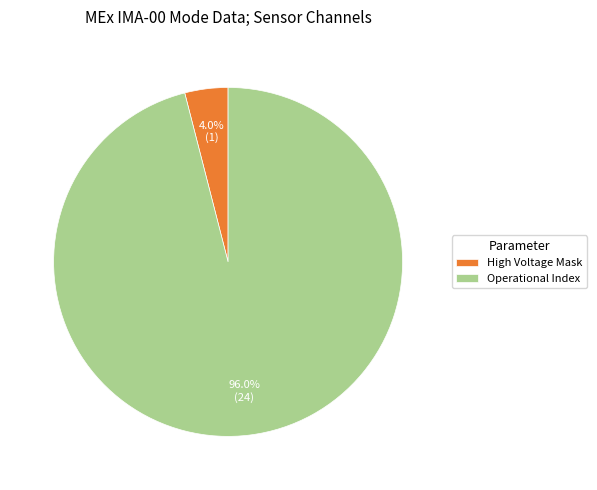

Which has a higher value, High Voltage Mask or Operational Index?

Operational Index